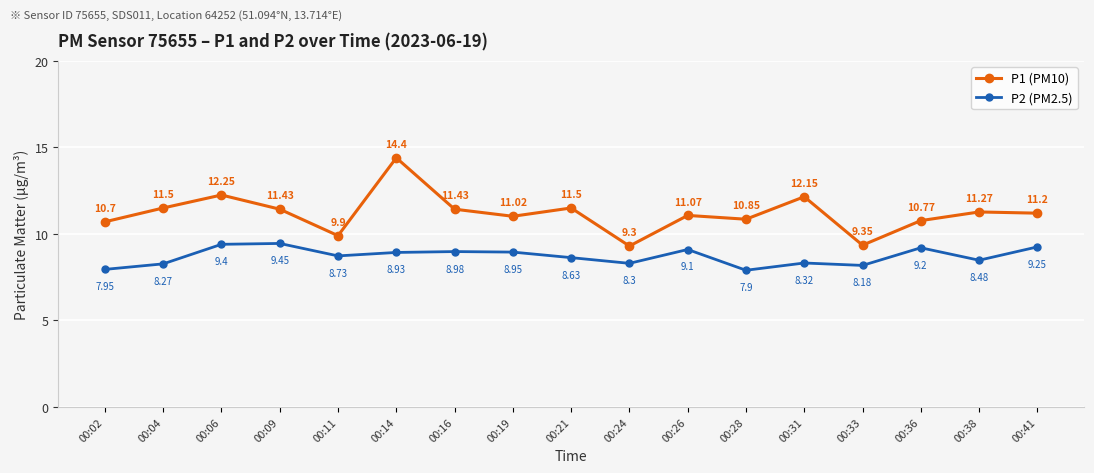

What is the difference between the P1 (PM10) values at 00:06 and 00:28?

1.4